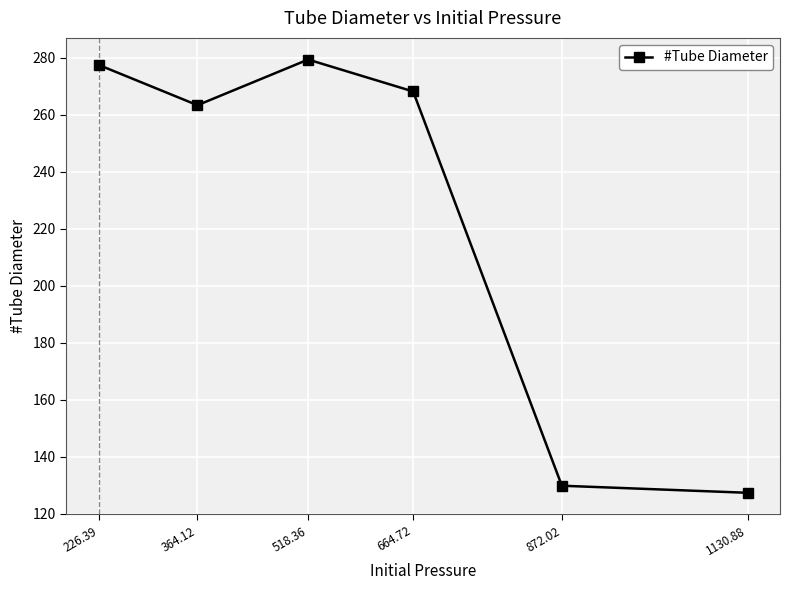

How many data points does each series have?

6